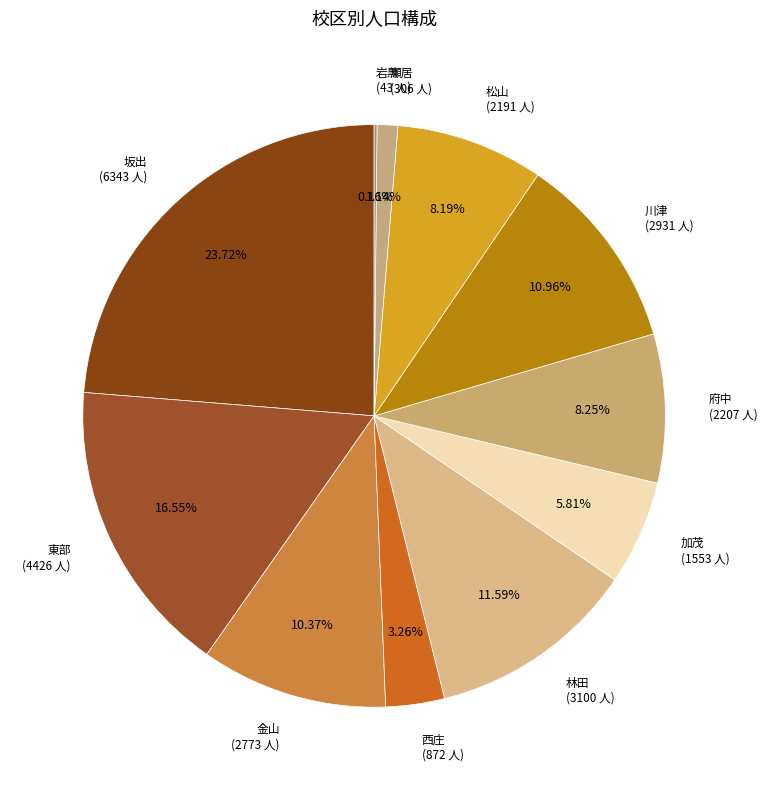

To the nearest percent, what is the average slice percentage?

9%